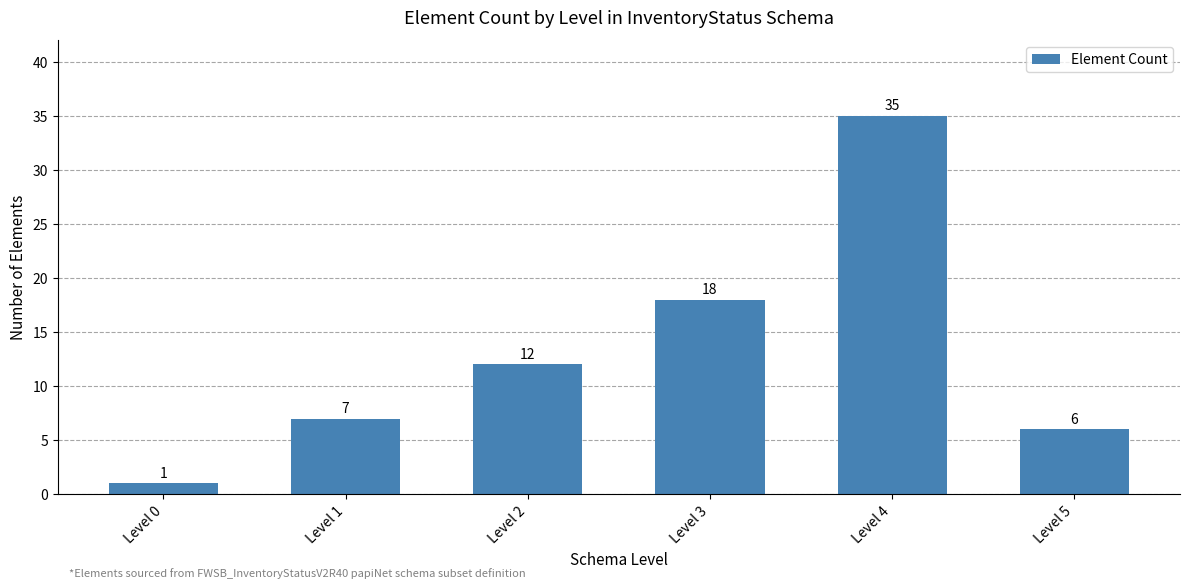

Which label corresponds to the smallest value in the chart?

Level 0